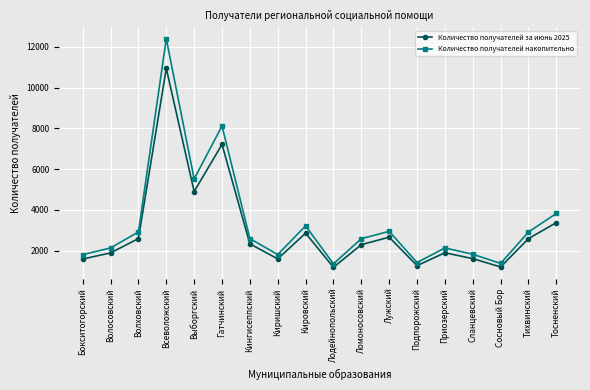

What is the value of the Количество получателей за июнь 2025 point at the 16th from the left?

1194